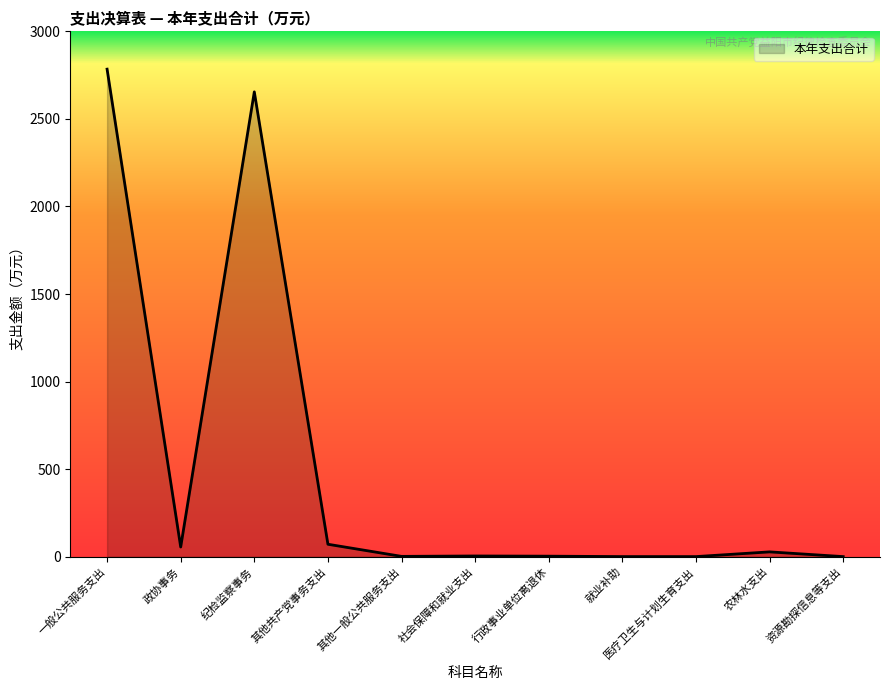

True or false: there are more than 0 points higher than both neighbors.

True